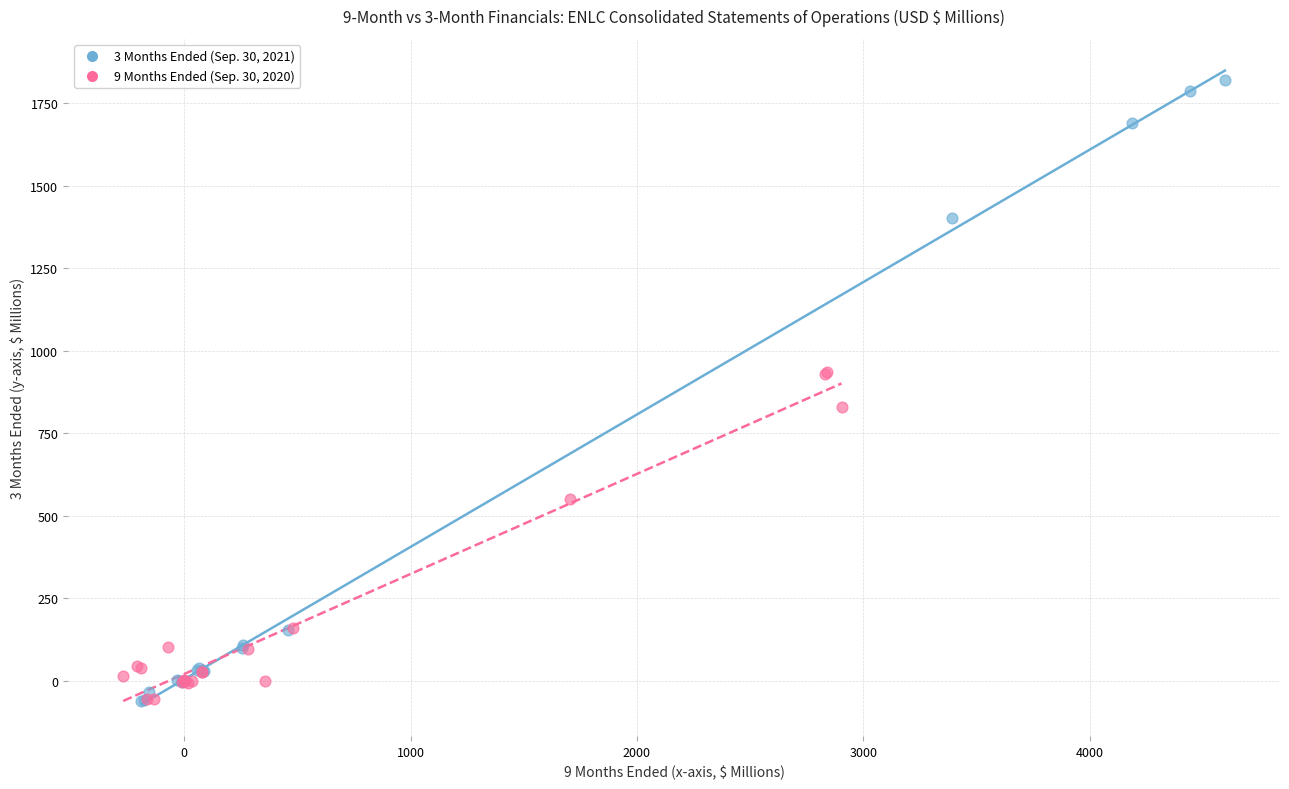

What are all the series names shown in the legend?

3 Months Ended (Sep. 30, 2021), 9 Months Ended (Sep. 30, 2020)